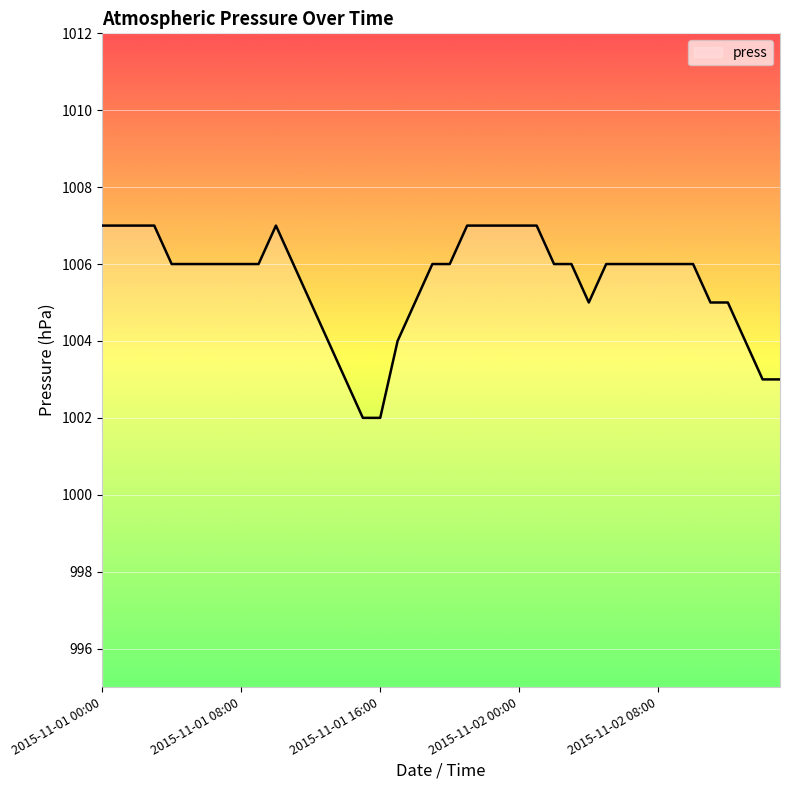

What is the minimum value shown in the chart?

1002